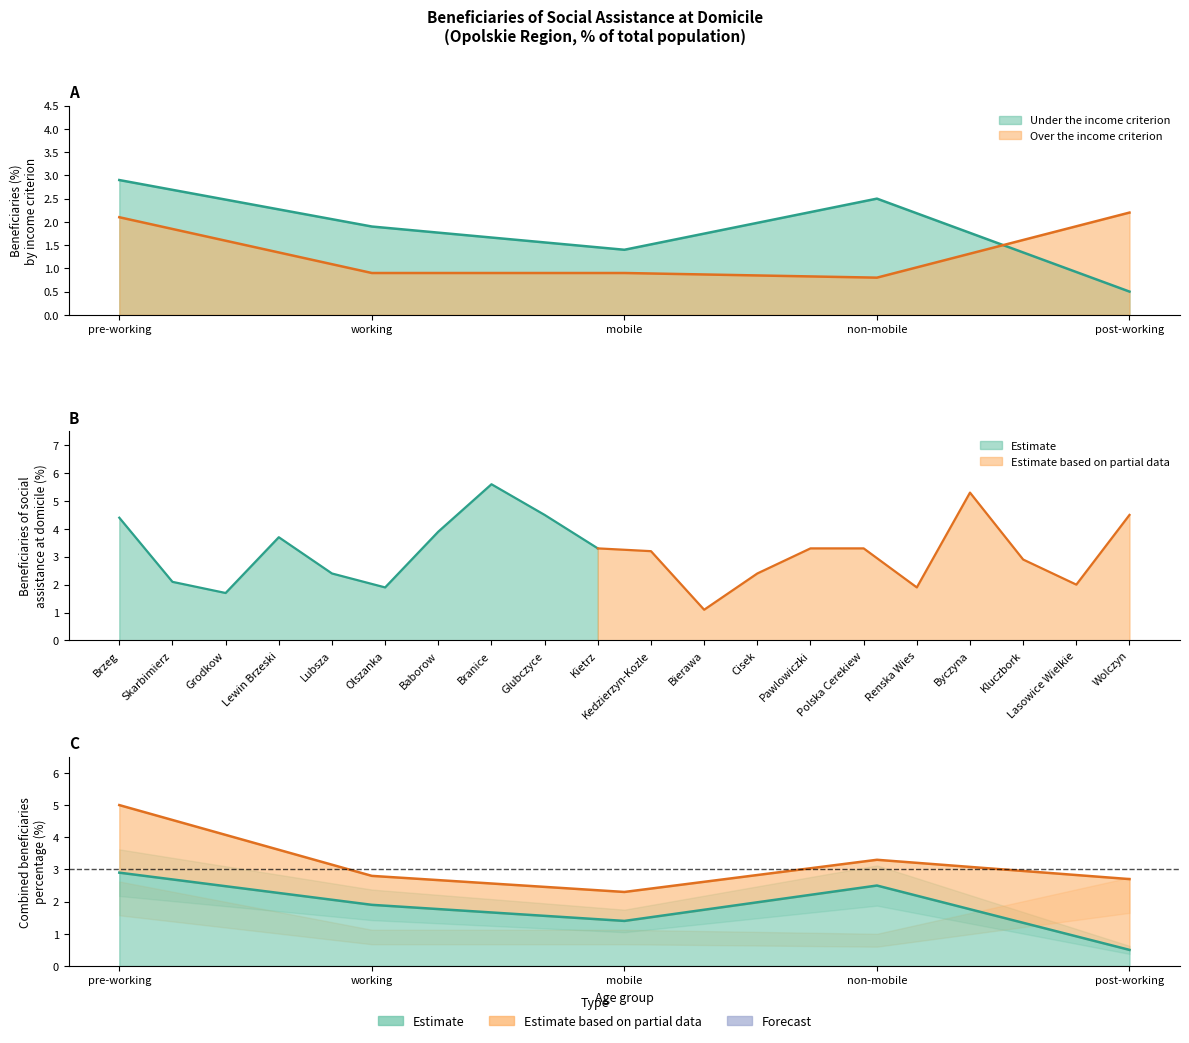

Is the value of Over the income criterion at non-mobile greater than the value of Under the income criterion at mobile?

No